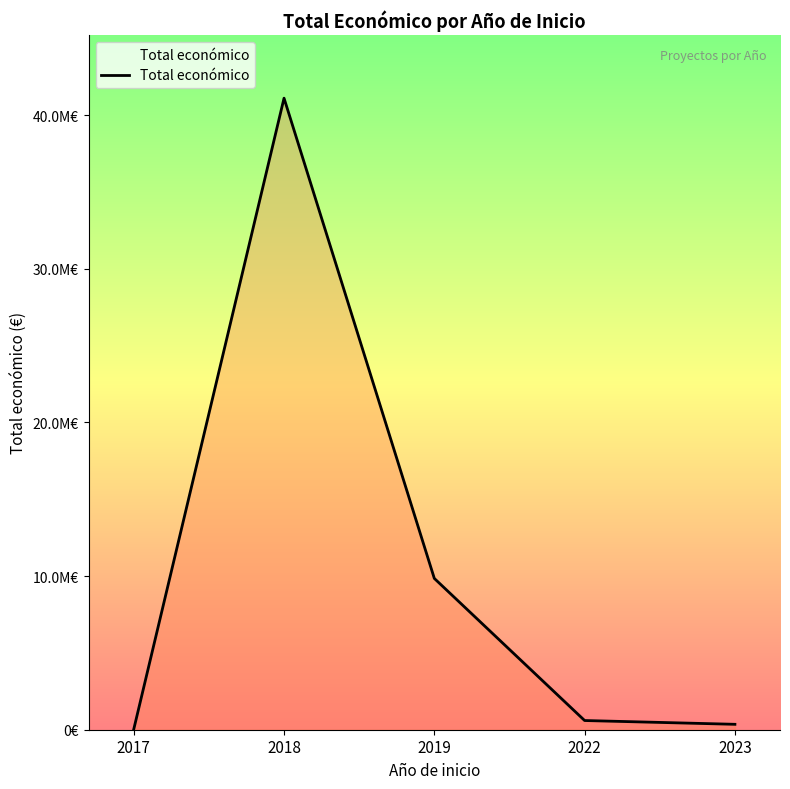

Reading left to right, extract all data points from this chart.

26995	41107491	9847932	598672	352139